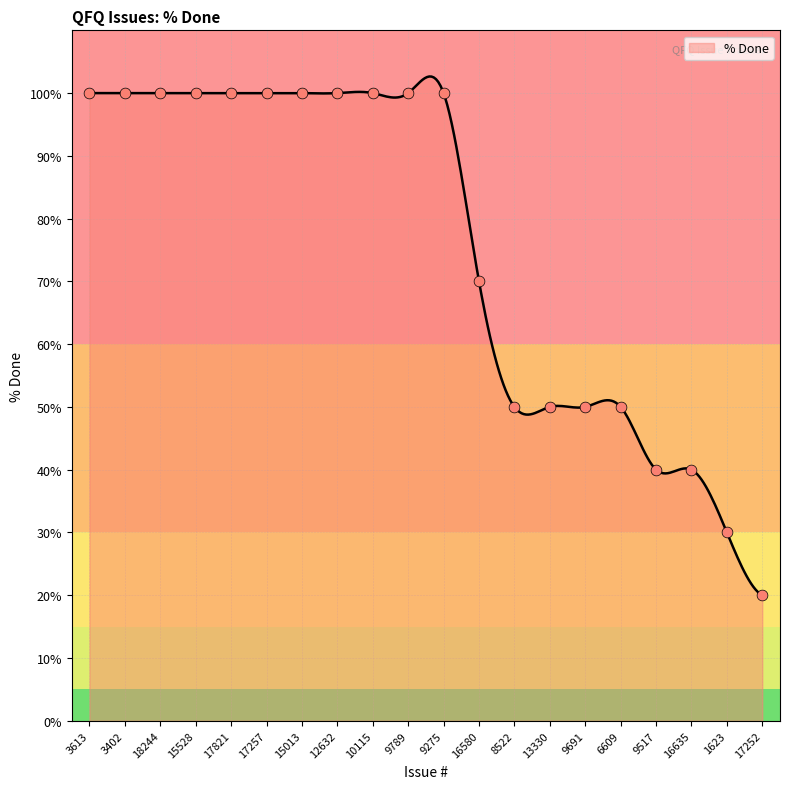

Approximately how many times larger is the value at 17821 compared to 16635?

2.5